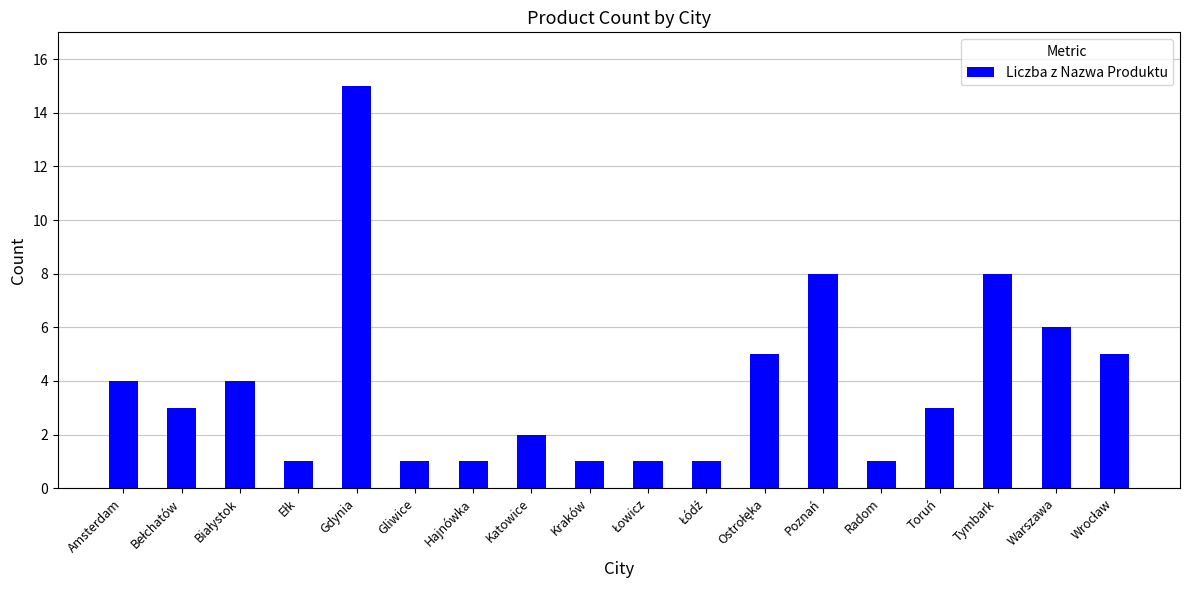

What position from the right is Poznań?

6